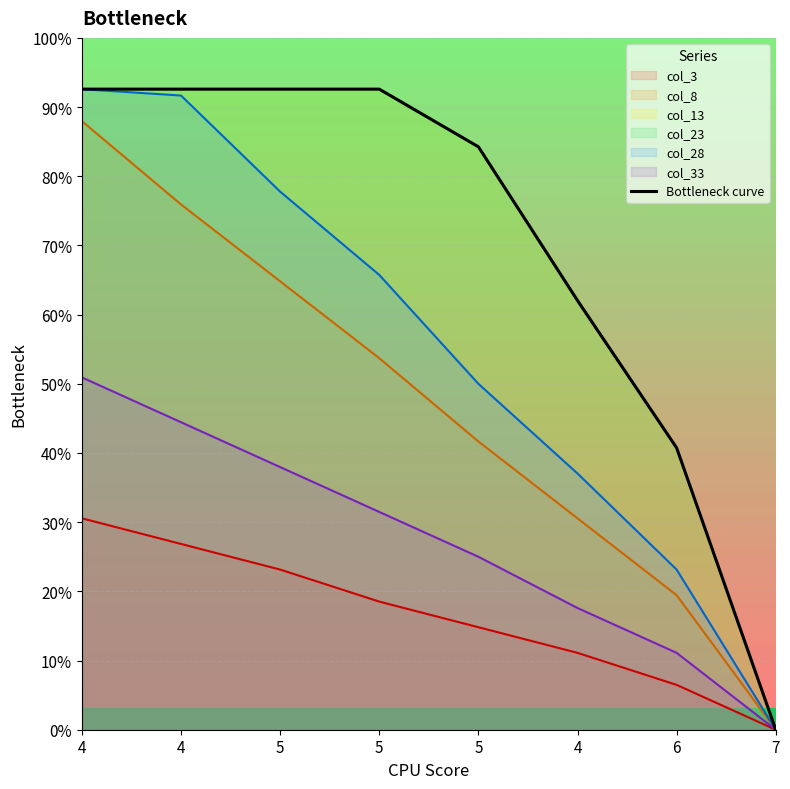

True or false: the data shows 10.6 at 5.

False